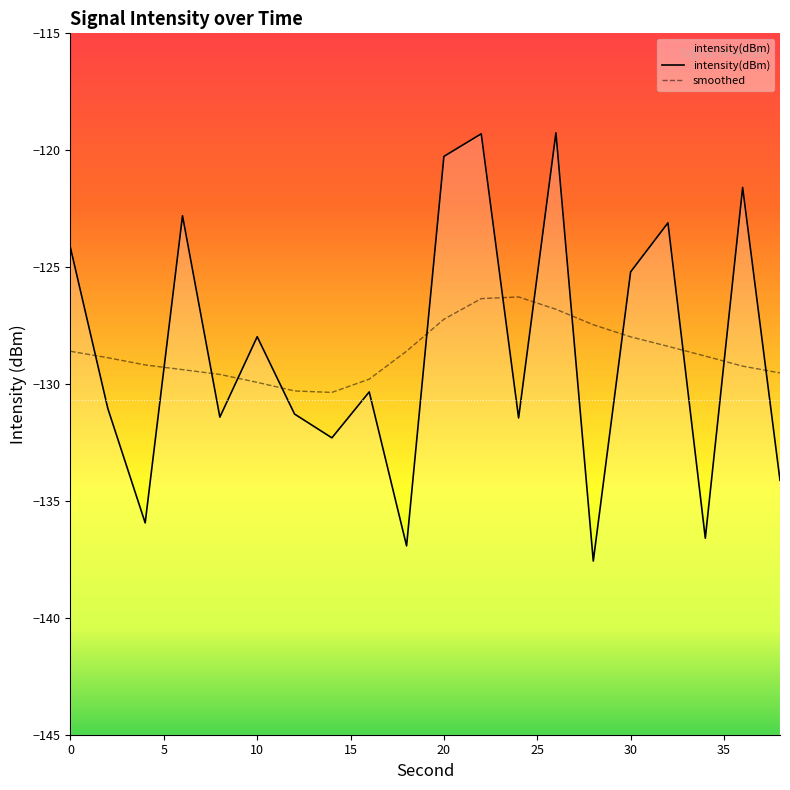

Between 24 and 26, which is larger?

26